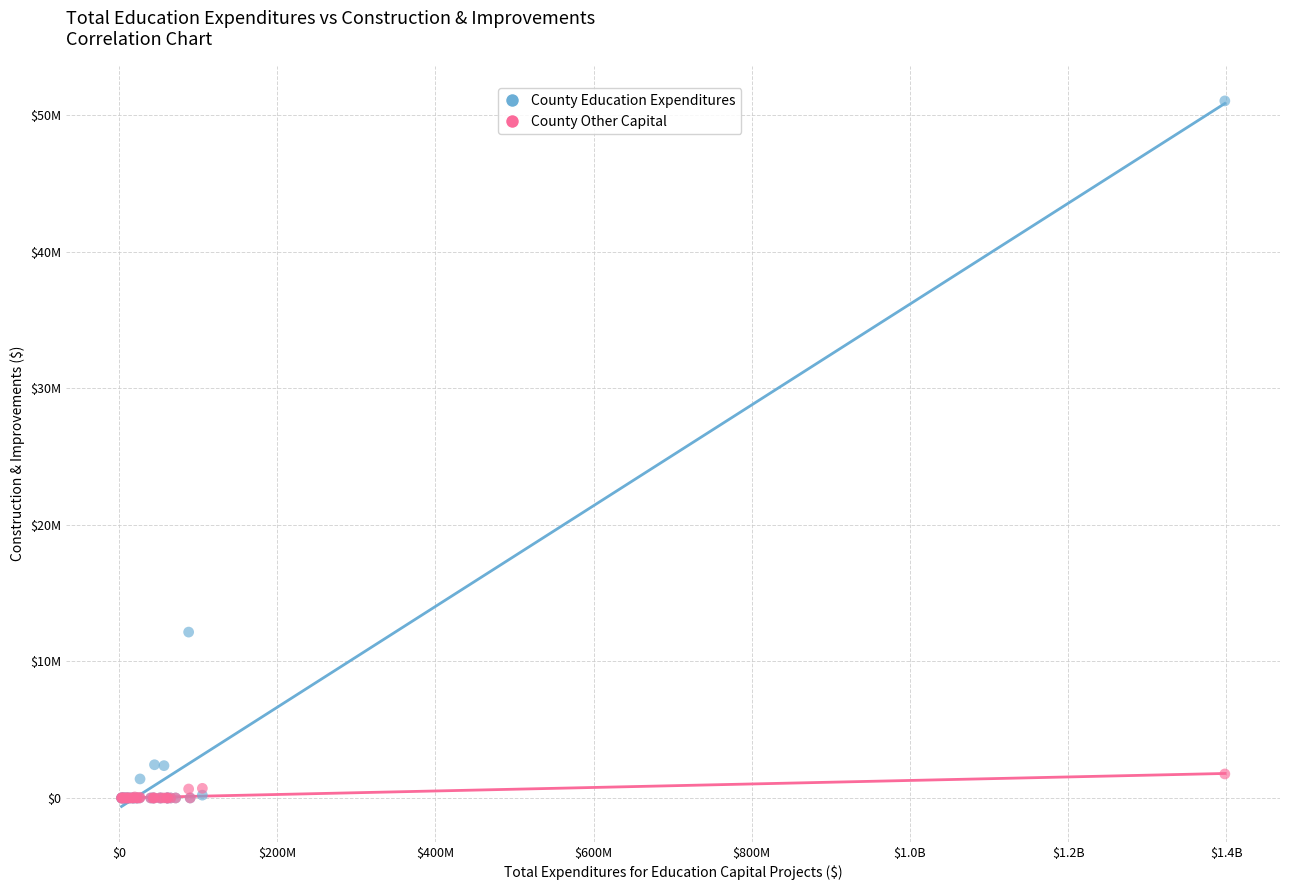

Which series has the widest spread of Y values?

County Education Expenditures